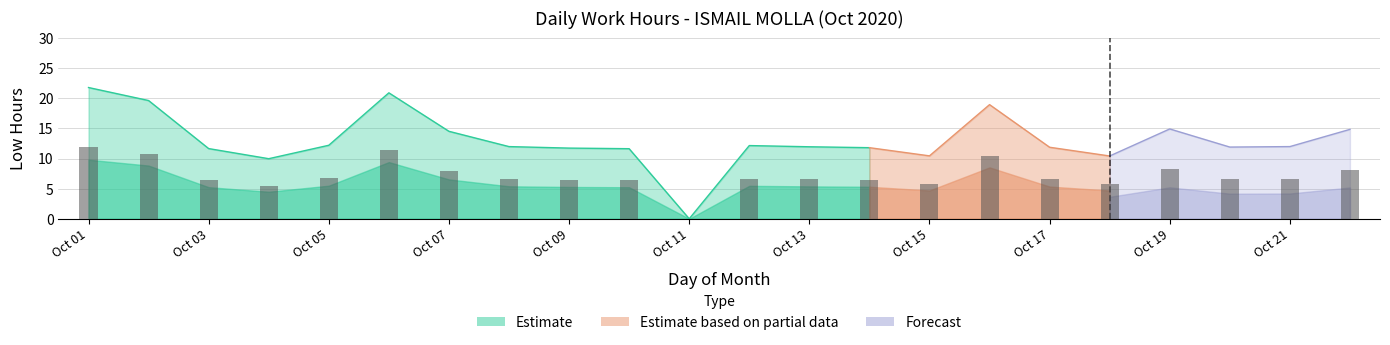

What is the difference between the maximum and minimum values?

21.8